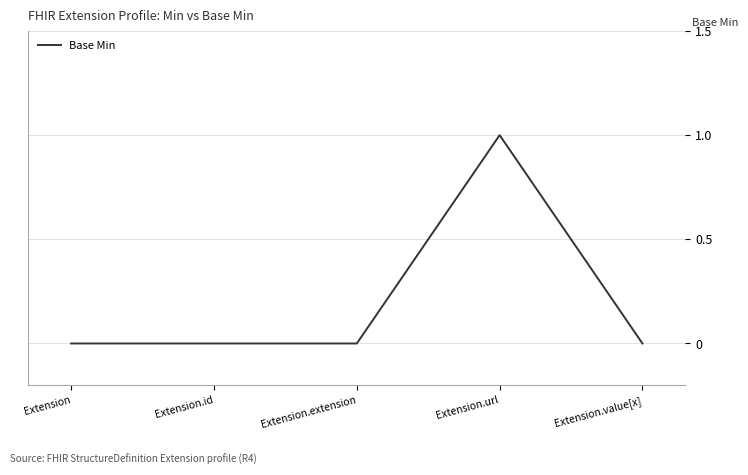

How many lines are shown in the chart?

1